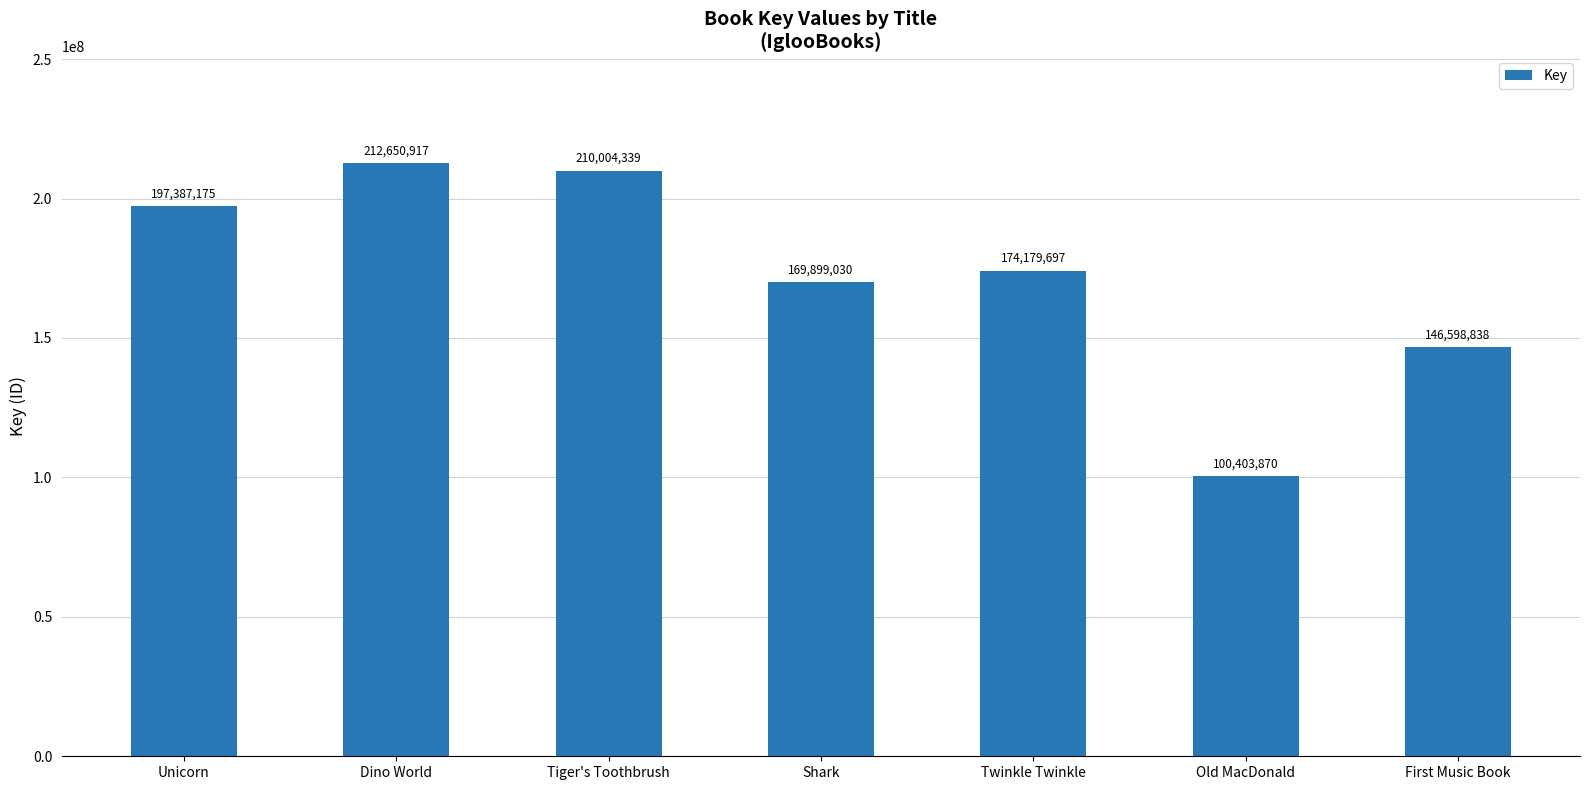

What is the greatest value displayed?

212650917